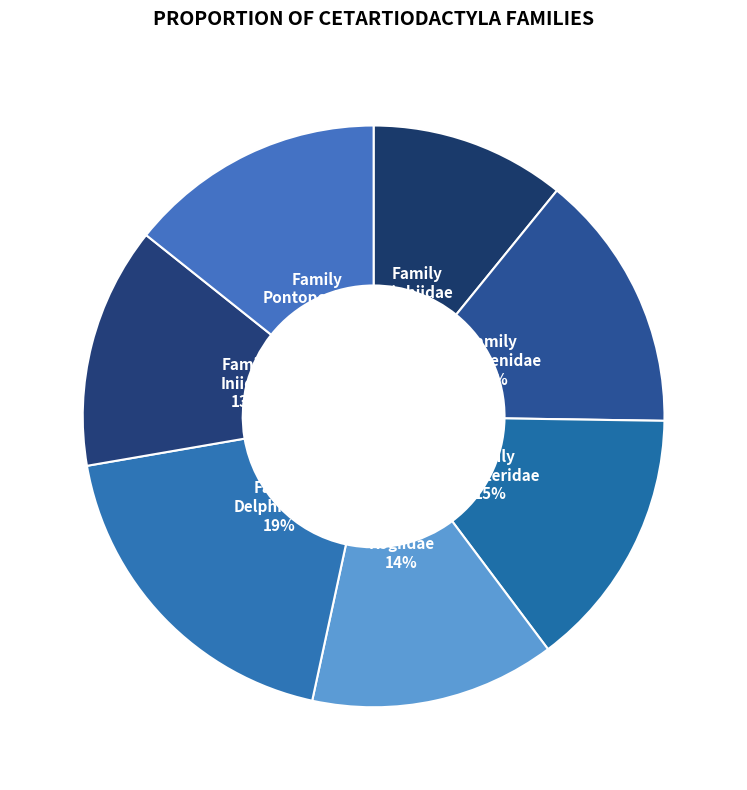

How much of the chart is everything except Pontoporiidae?

85.7%